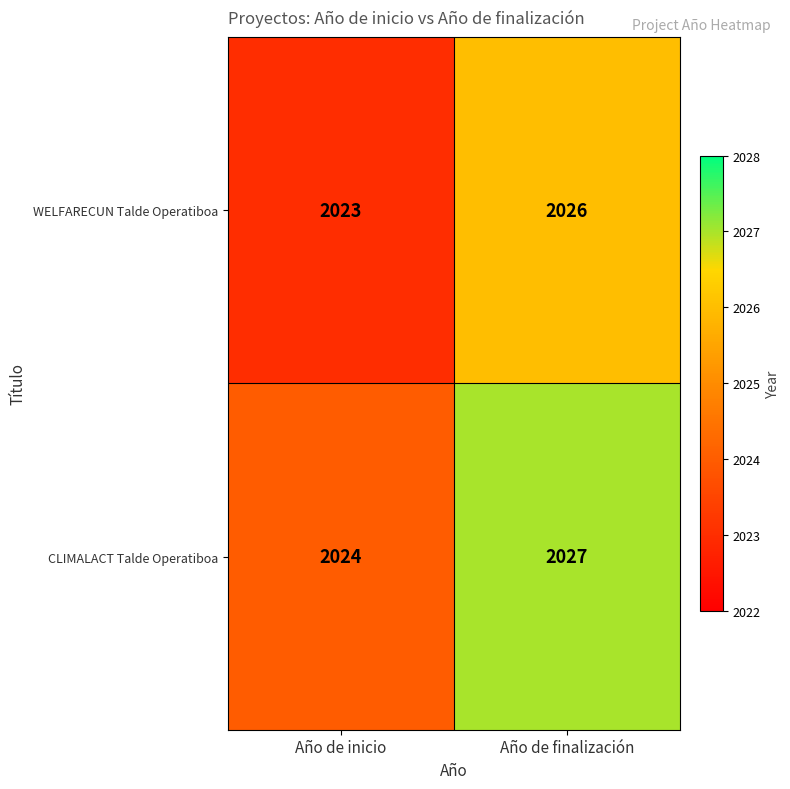

Reading right to left, extract all data points from this chart.

WELFARECUN Talde Operatiboa: Año de finalización=2026	Año de inicio=2023
CLIMALACT Talde Operatiboa: Año de finalización=2027	Año de inicio=2024